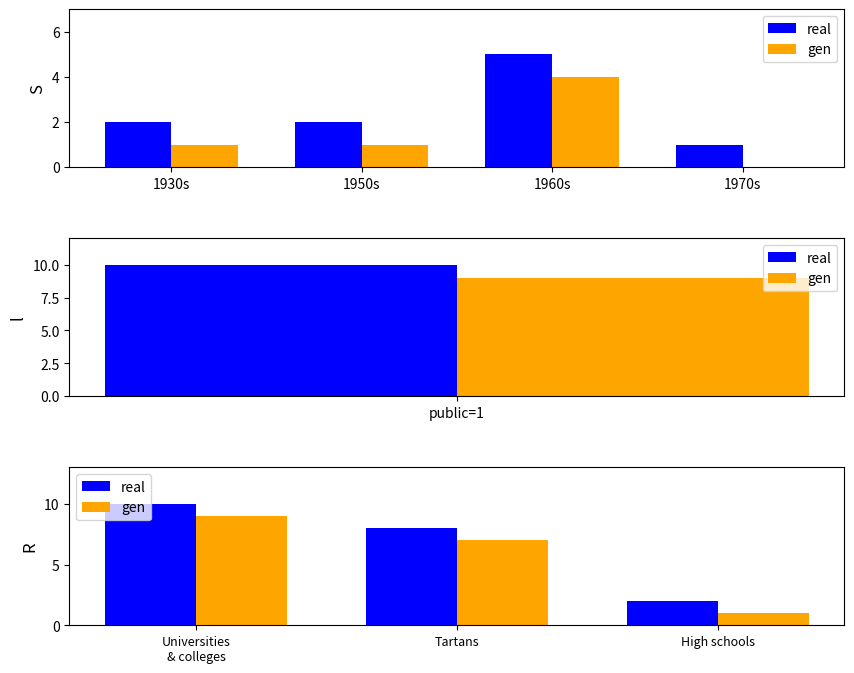

What is the maximum value shown in the chart?

10